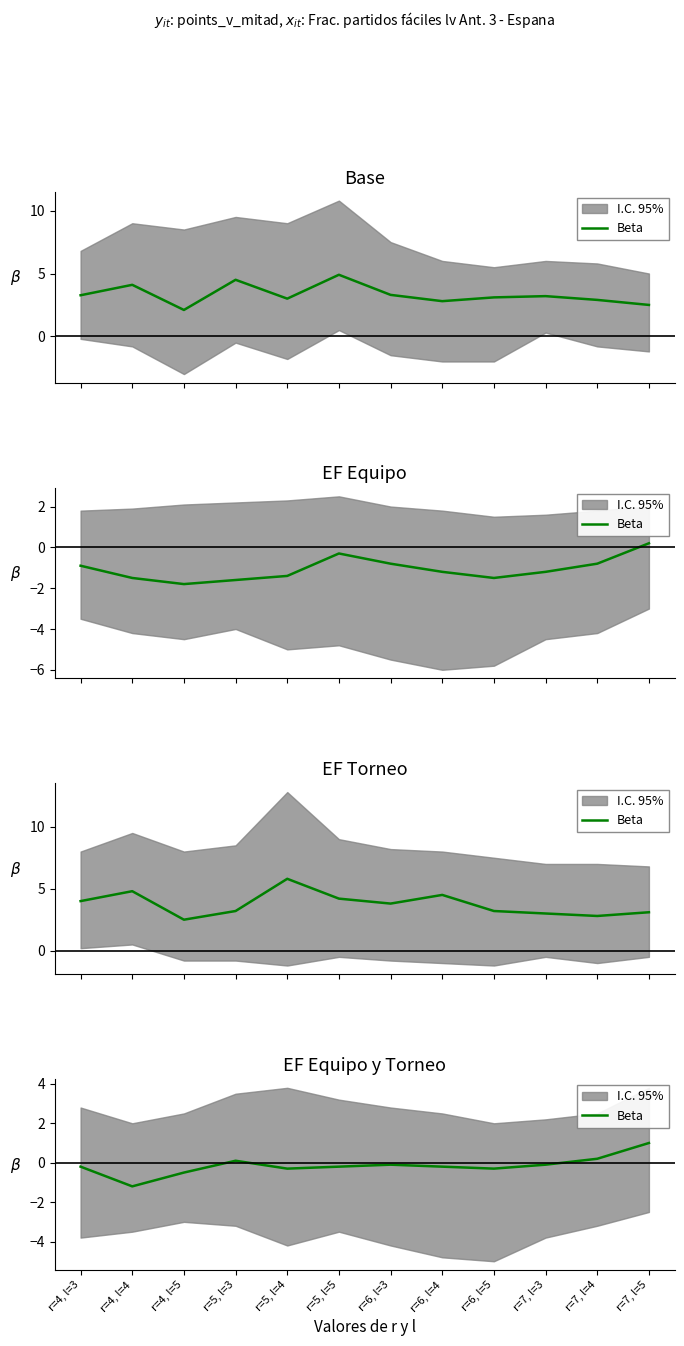

What is the average value?

-0.1